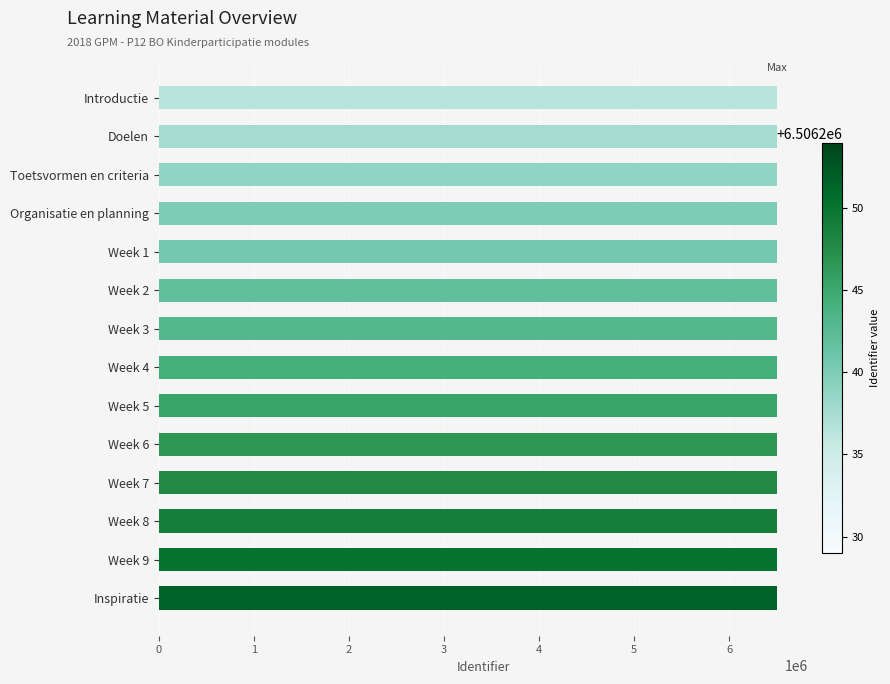

Approximately how many times larger is the value at Week 6 compared to Doelen?

1.0